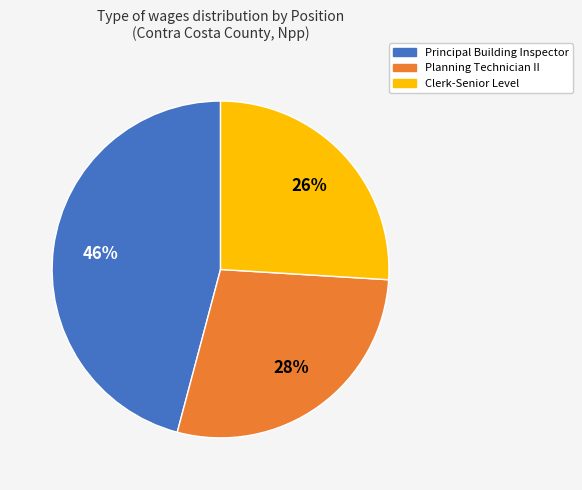

Which has a higher value, Planning Technician II or Principal Building Inspector?

Principal Building Inspector